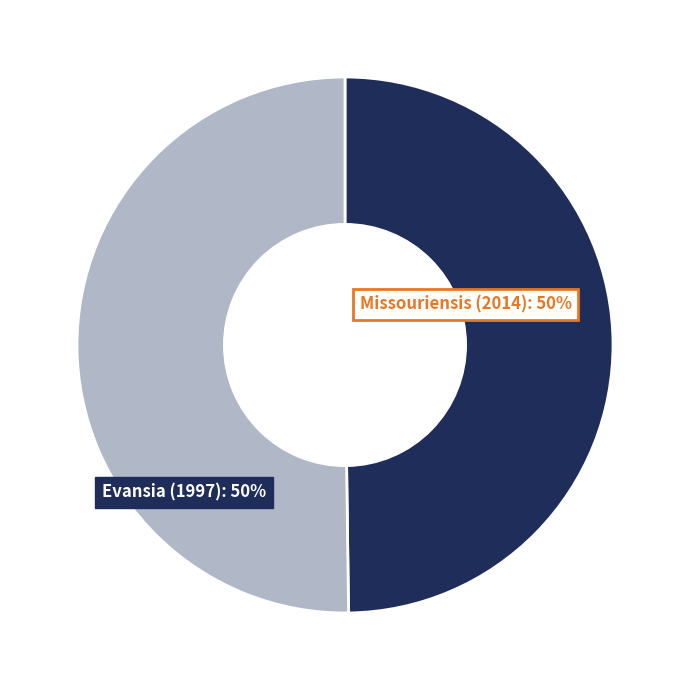

To the nearest percent, what percentage of the pie is Missouriensis (2014)?

50%